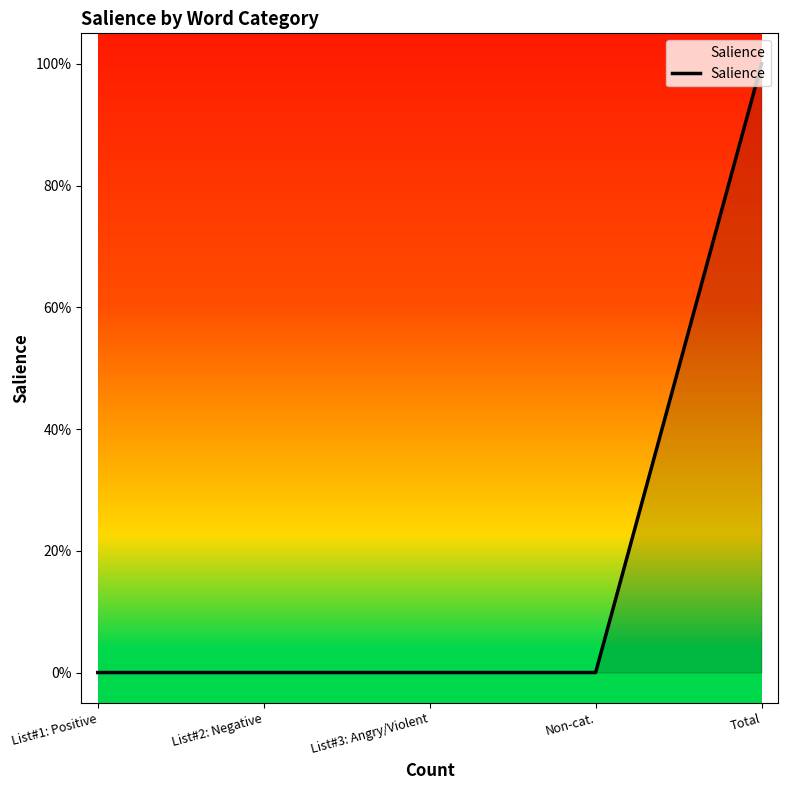

Does the chart have visible grid lines?

No